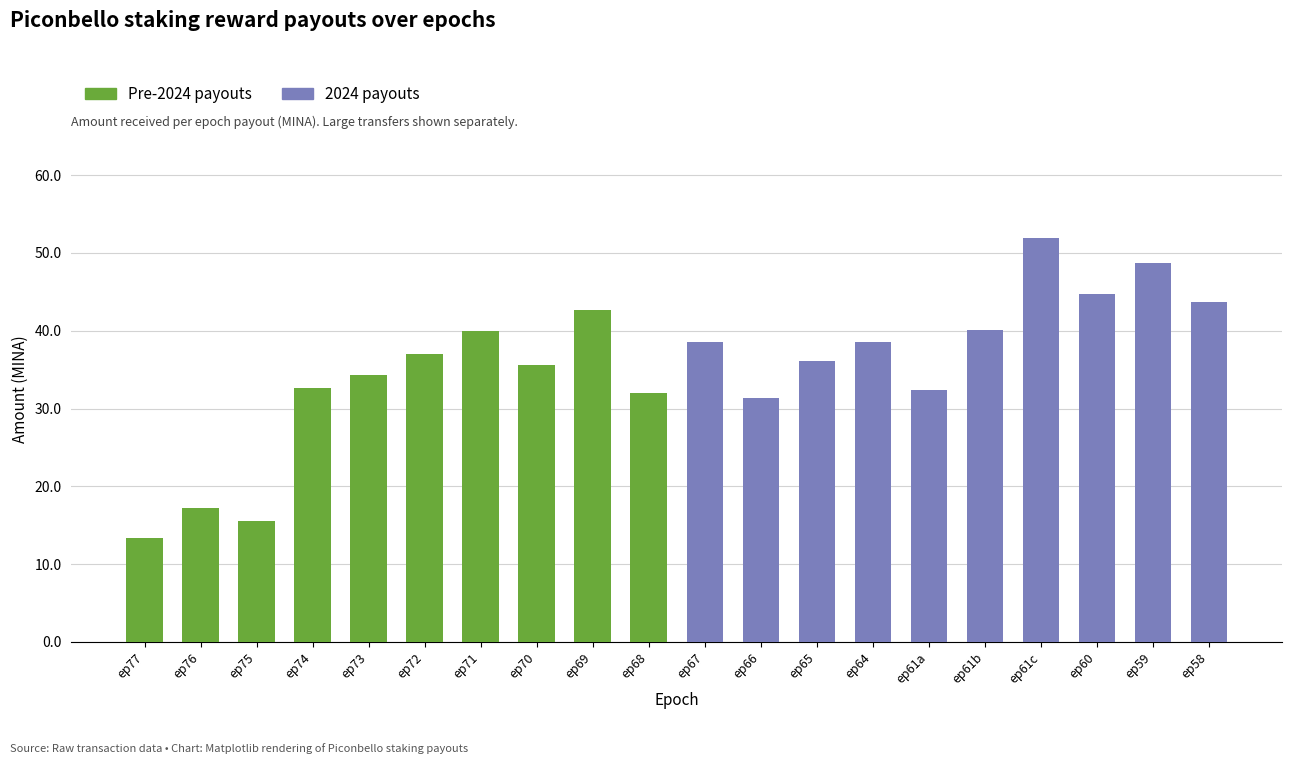

Which has a higher value, ep64 or ep77?

ep64